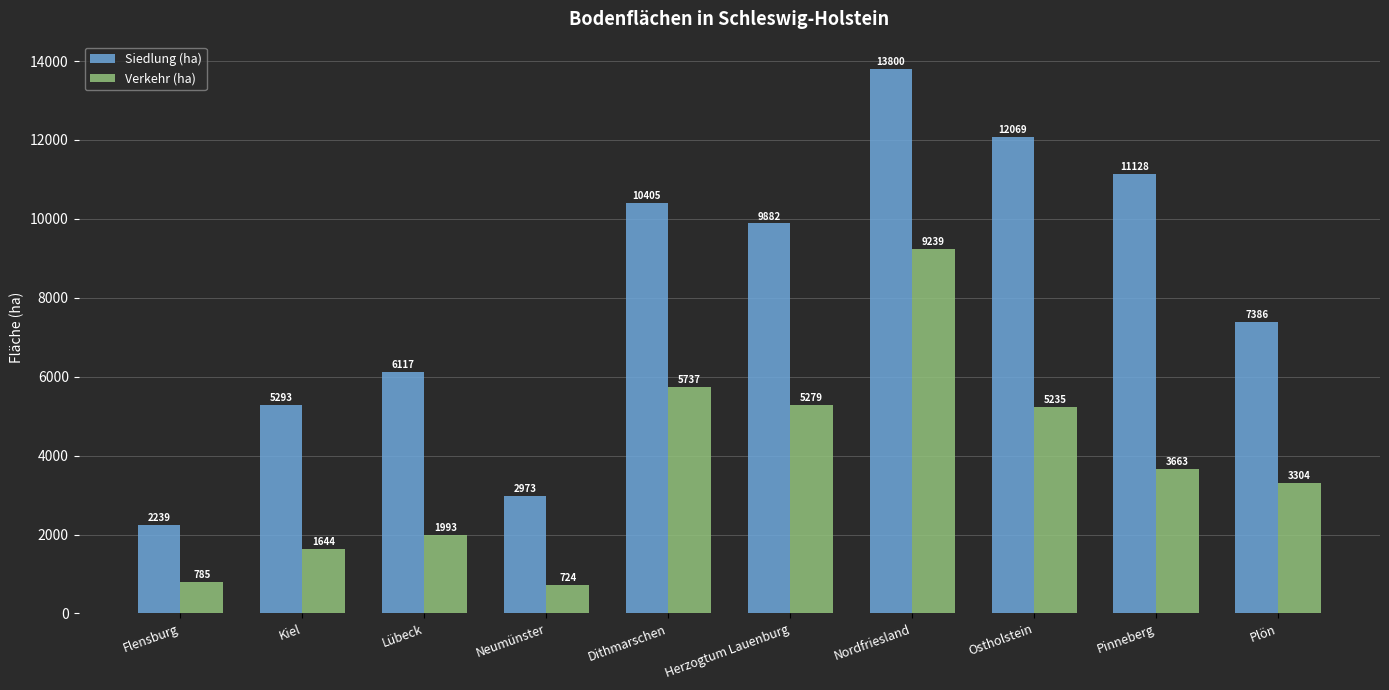

What value does the Verkehr (ha) series have at Nordfriesland?

9239.7